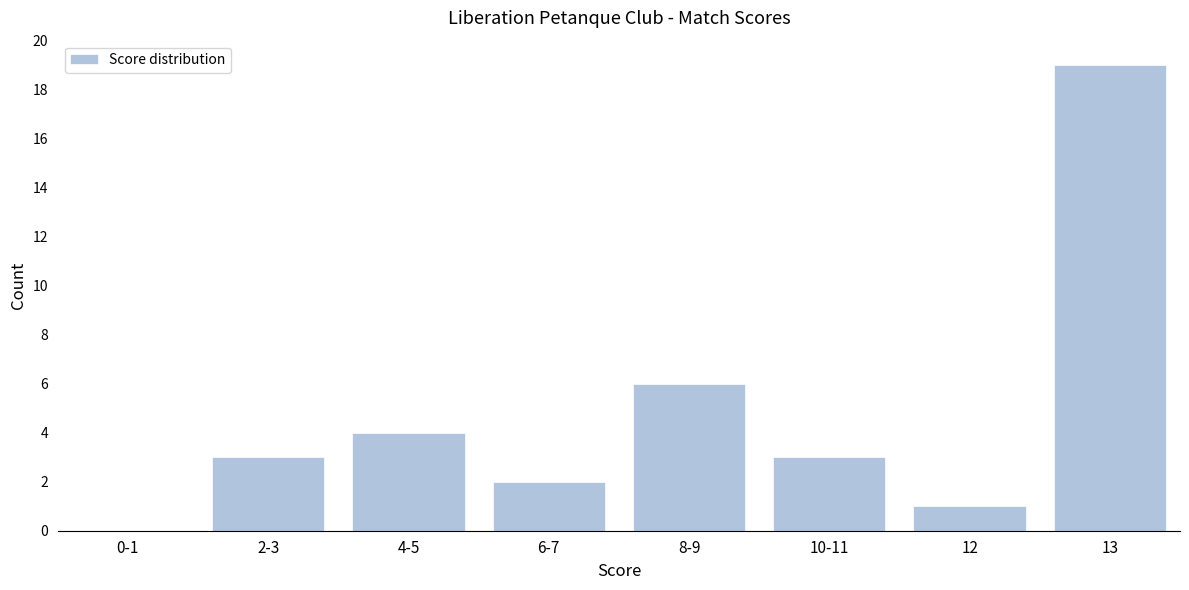

Reading left to right, what are all the values shown in this chart?

0-1=0	2-3=3	4-5=4	6-7=2	8-9=6	10-11=3	12=1	13=19